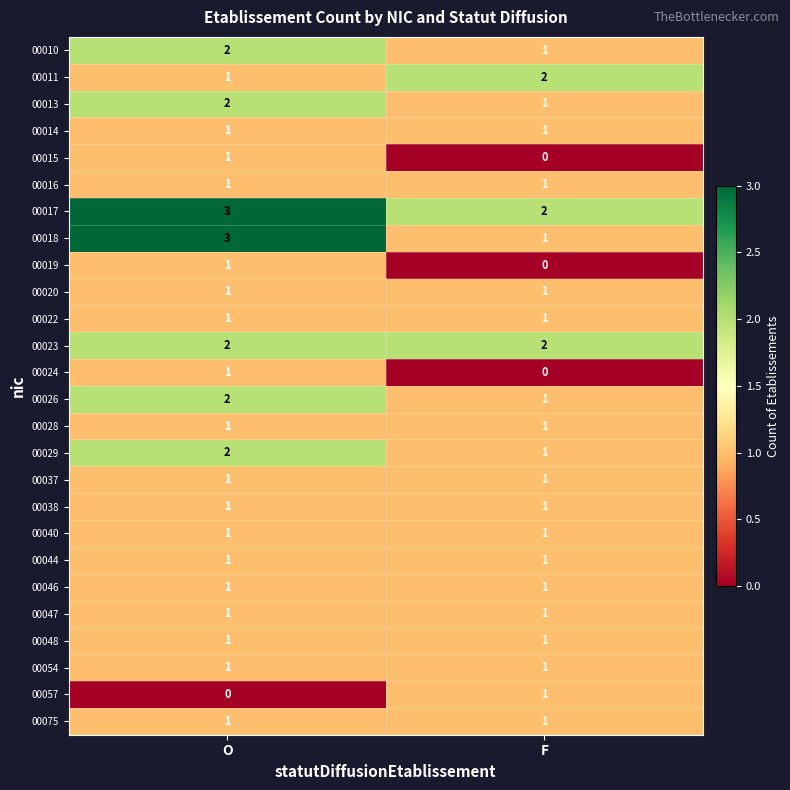

Which series changed the most between O and F?

00018